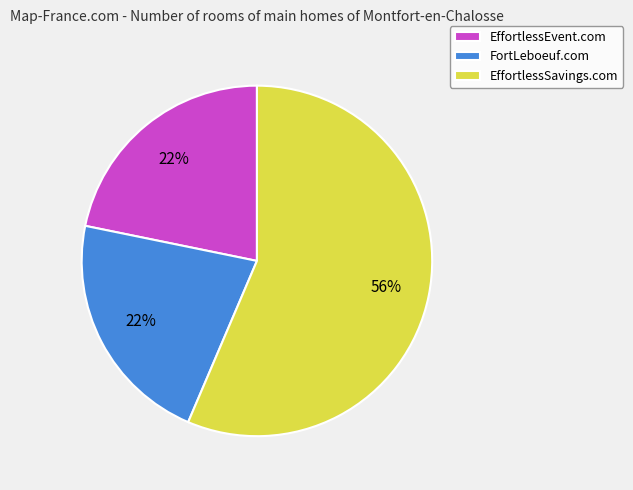

Is the sum of FortLeboeuf.com and EffortlessEvent.com greater than half?

No